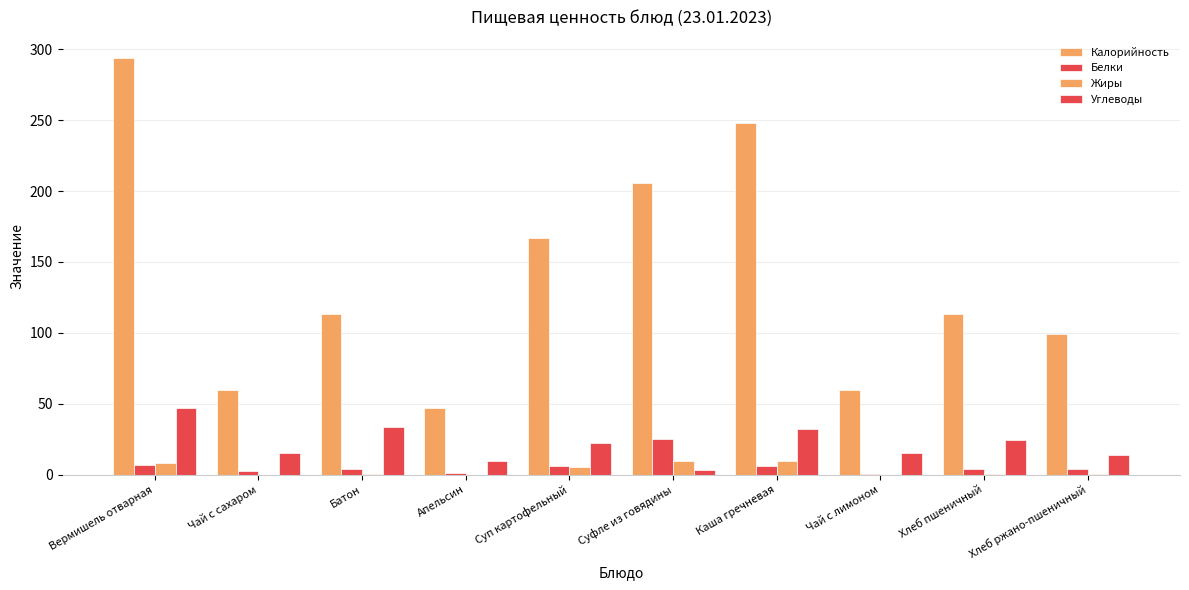

Reading left to right, what are all the values shown in this chart?

Калорийность: 294.0	60.0	113.0	47.0	167.0	206.0	248.0	60.0	113.0	99.5
Белки: 7.0	2.7	4.2	0.9	6.2	25.3	6.3	0.3	4.2	3.8
Жиры: 8.2	0.0	0.5	0.1	5.6	9.7	9.7	0.0	0.5	0.5
Углеводы: 47.0	15.2	33.4	9.3	22.3	3.5	32.0	15.2	24.8	14.1